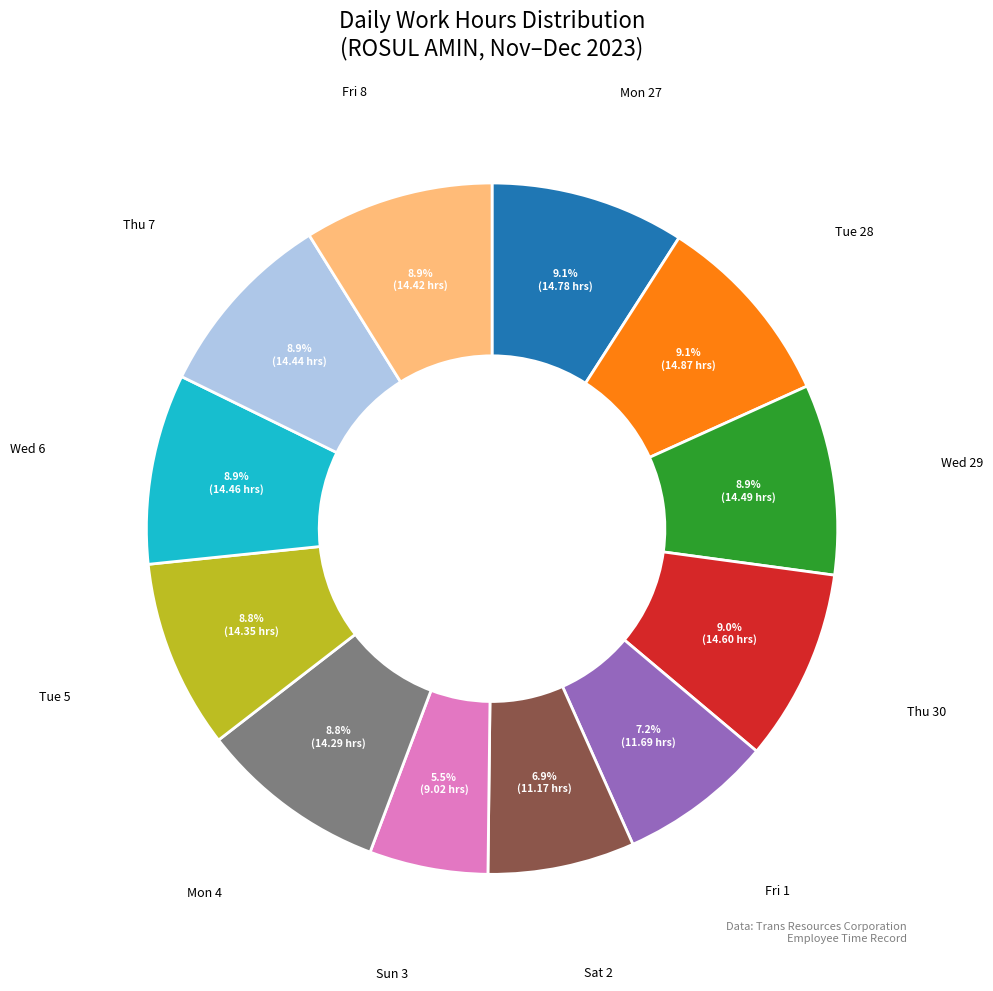

Is Fri 1 the majority of the pie?

No